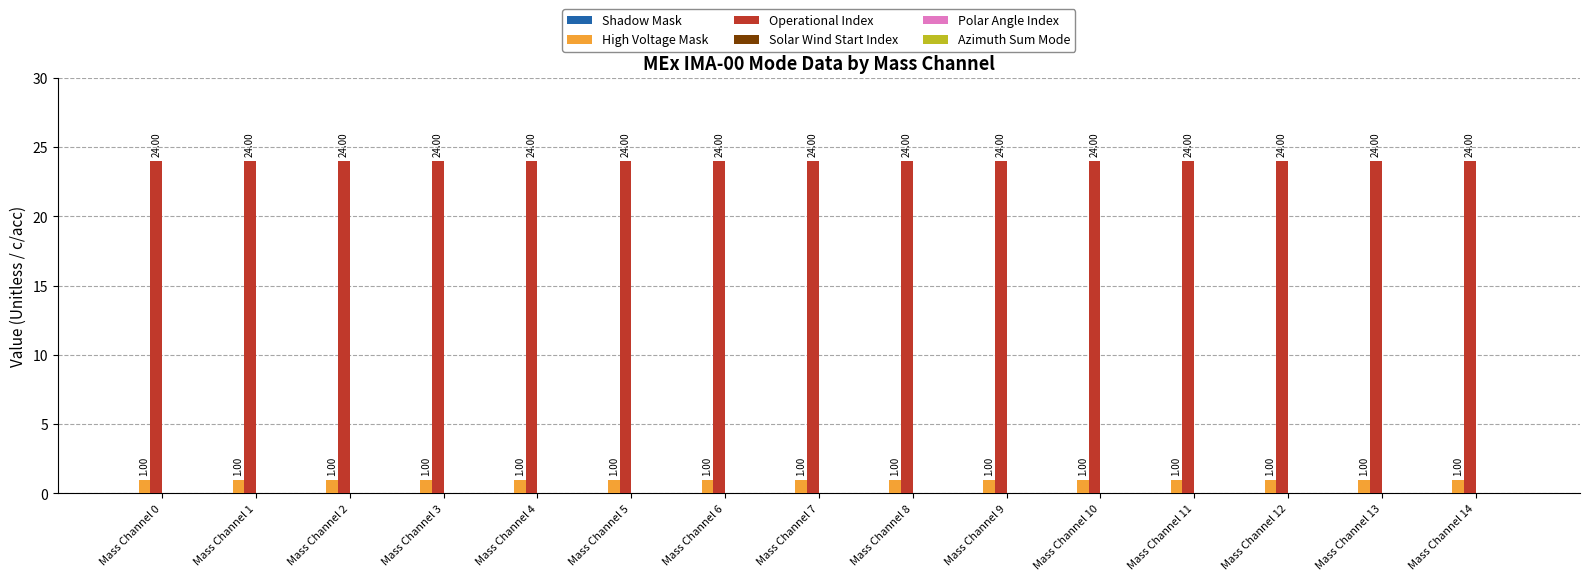

Which series has the largest total across all categories?

Operational Index